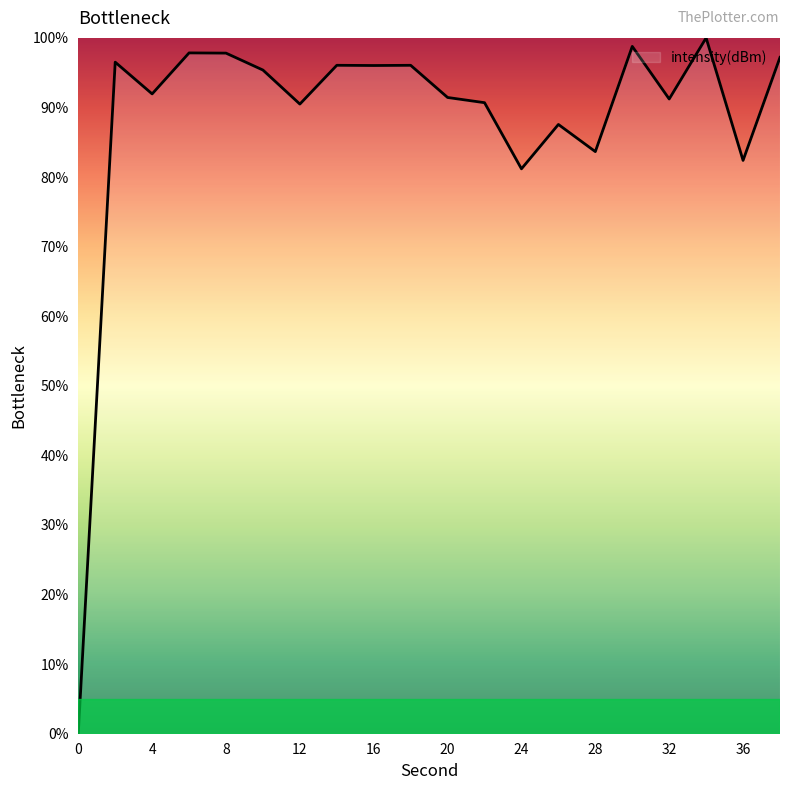

What is the greatest value displayed?

100.0